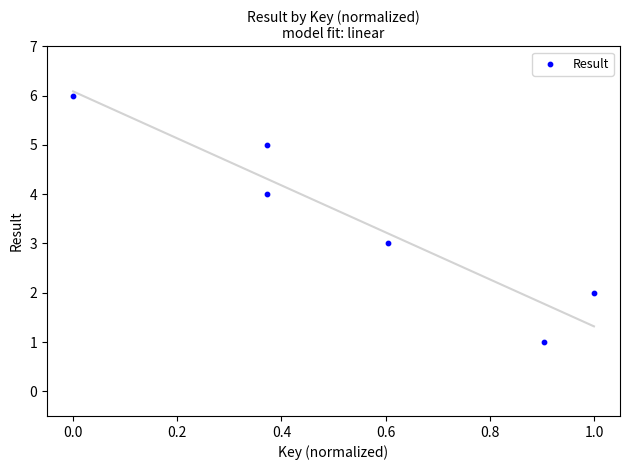

What is the range of Y values (max minus min)?

5